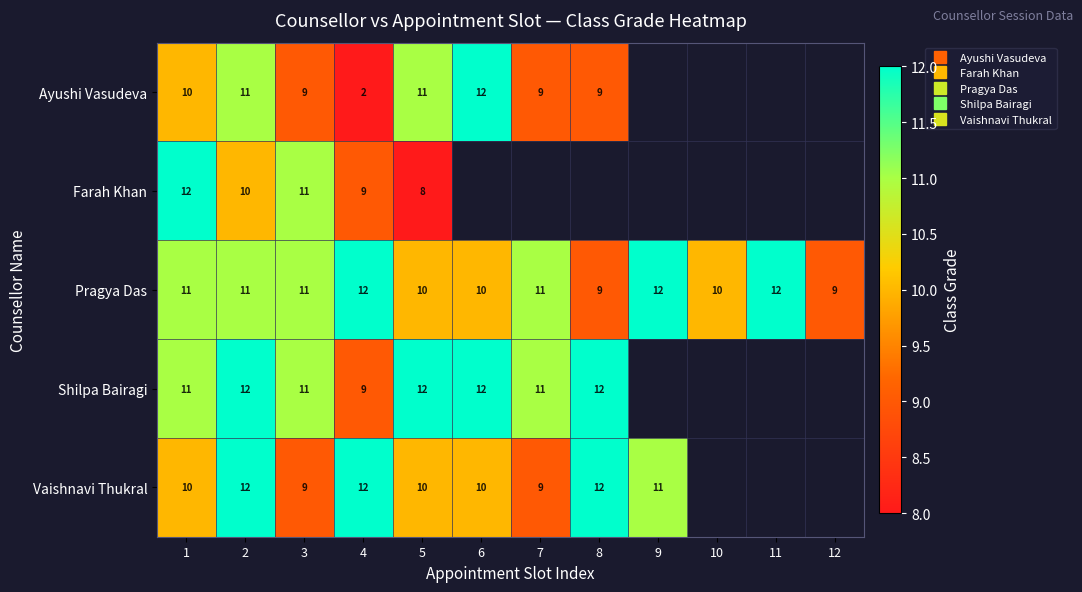

Between 3 and 6, which series saw the biggest shift?

Ayushi Vasudeva